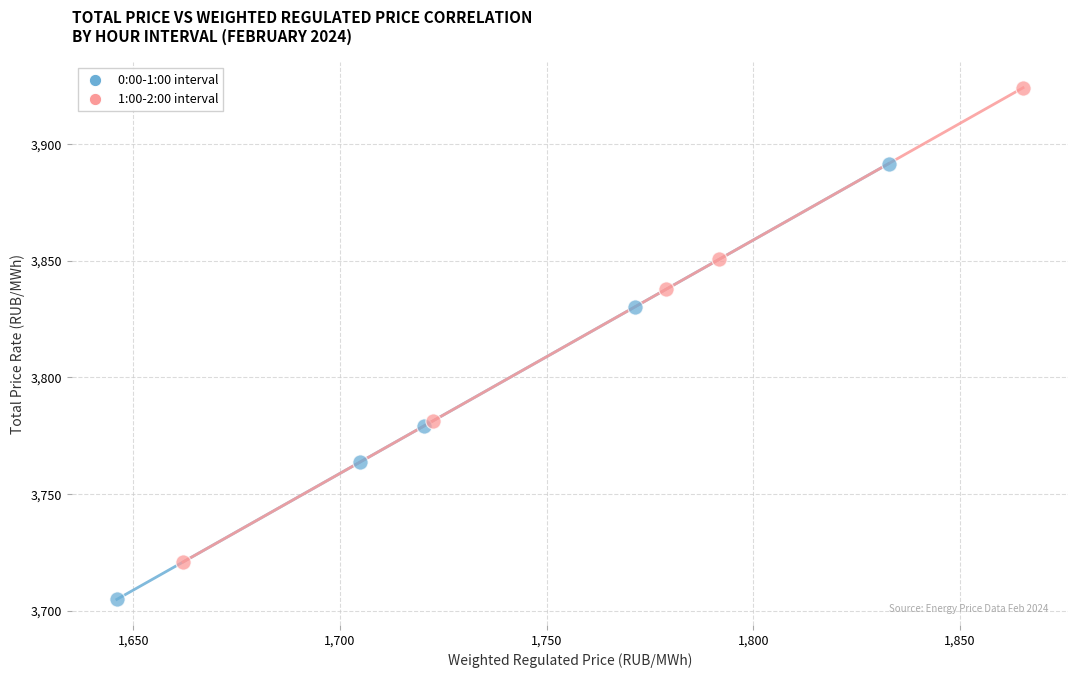

Which series has the largest Y range (max minus min)?

1:00-2:00 interval